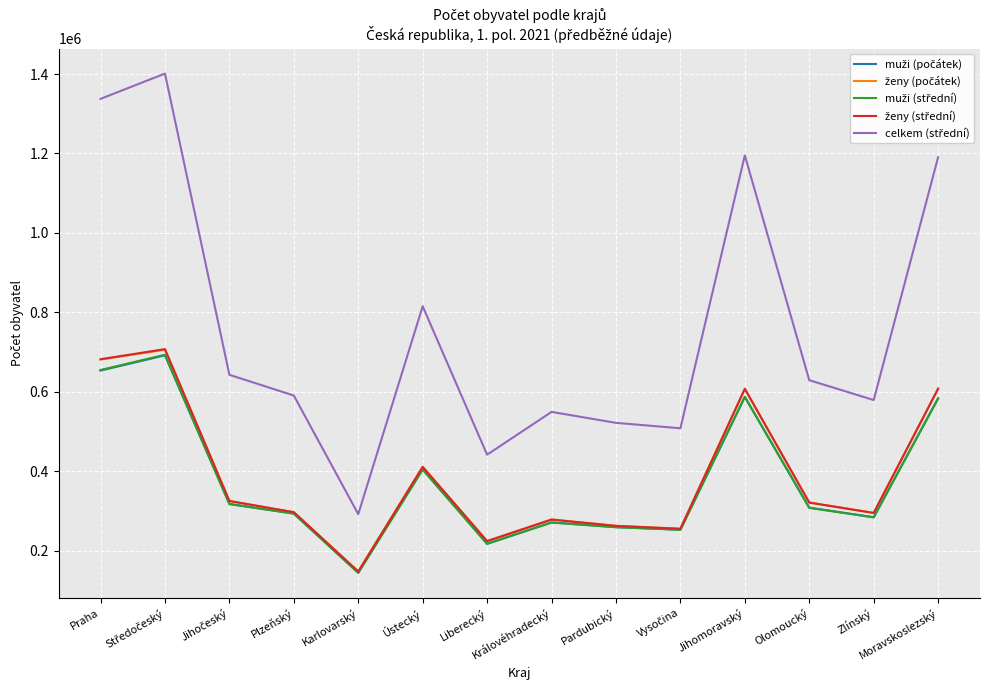

What is the spread (max minus min) of values at Zlínský?

295322